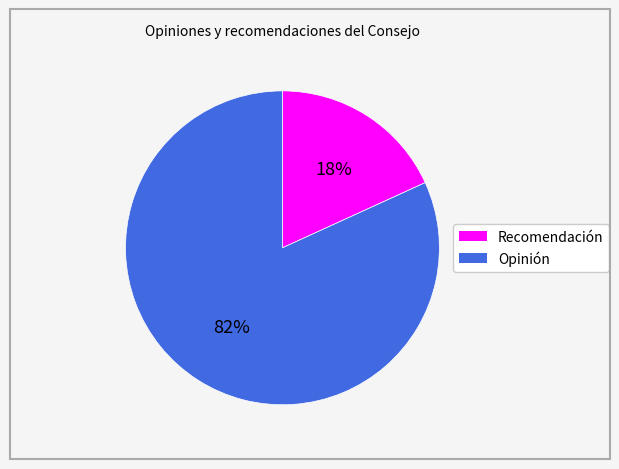

How many slices are in this pie chart?

2